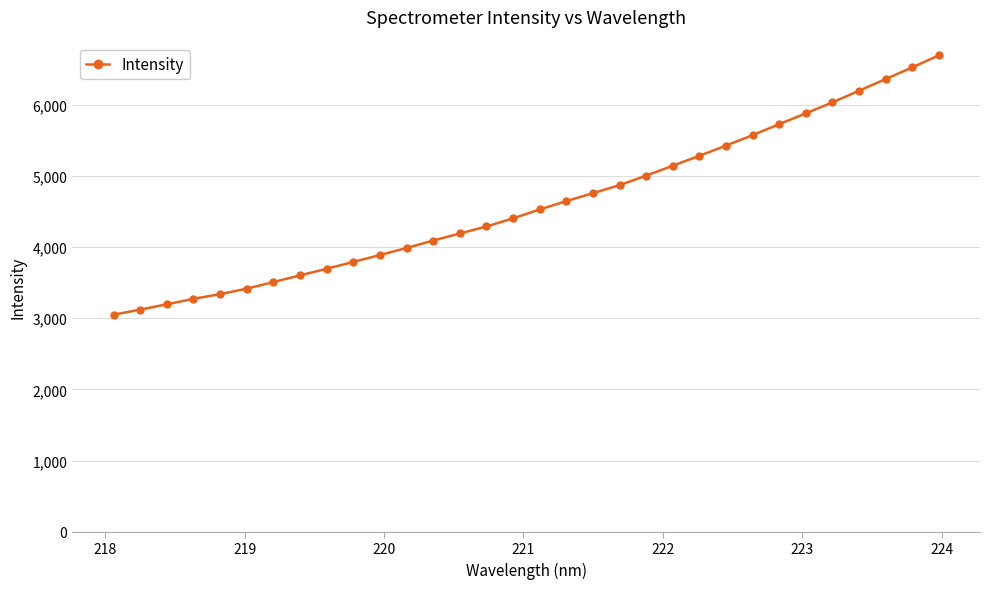

What is the maximum value shown in the chart?

6689.7